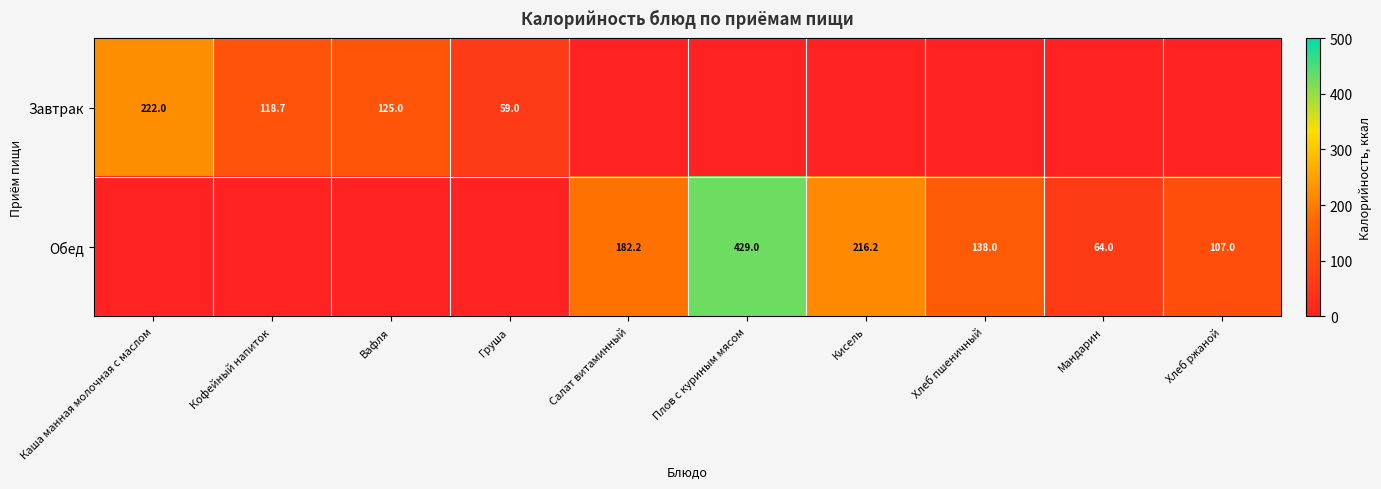

The Обед series shows 138.0 at Хлеб пшеничный. True or false?

True